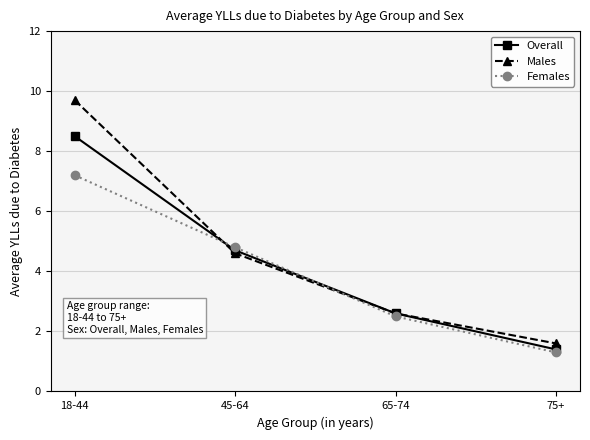

What is the difference between the highest and lowest values at 75+?

0.3